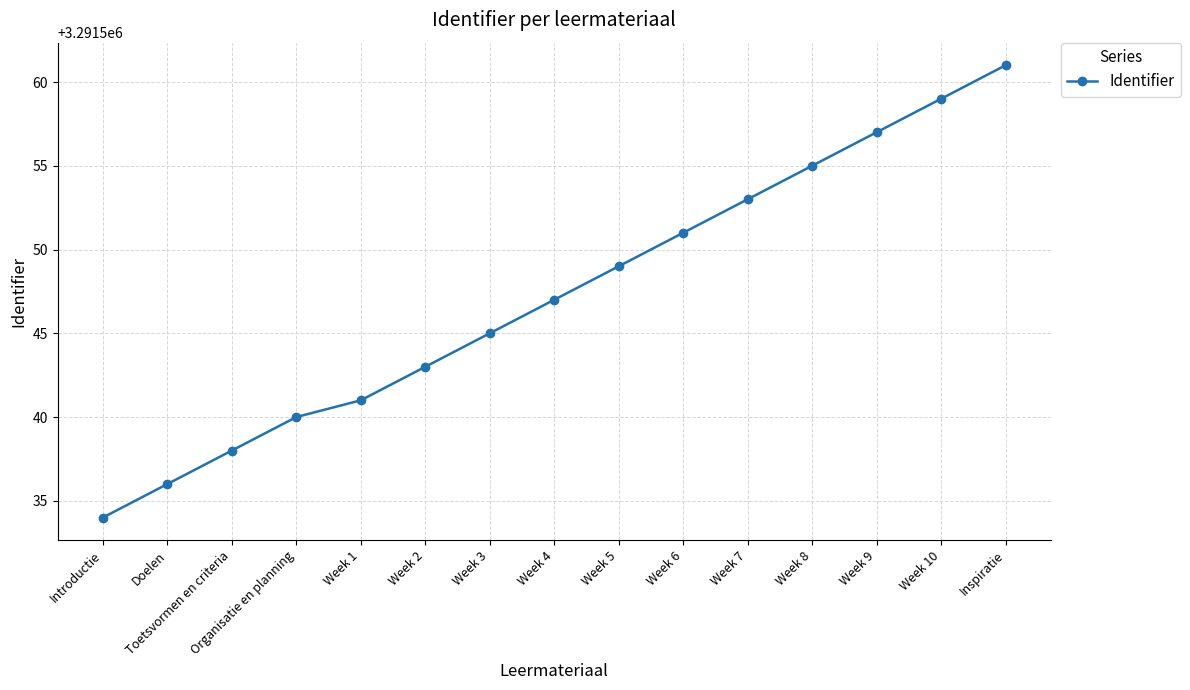

Which has a higher value, Week 1 or Week 7?

Week 7